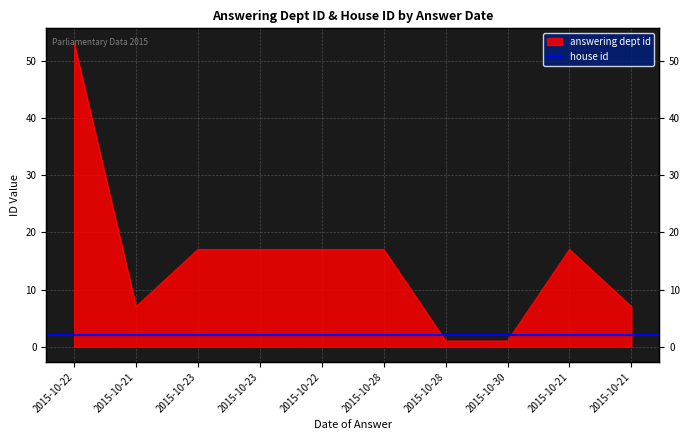

Is it true that the value at 2015-10-28 is 25?

False